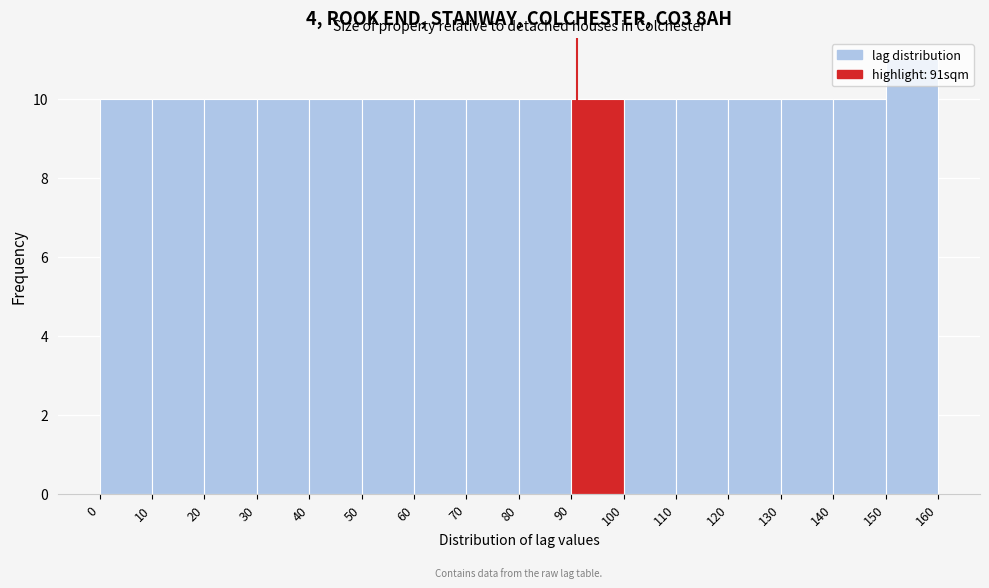

Reading left to right, list every bar in this chart as the range it spans on the x-axis followed by its height. The values are not printed on the chart, so give them approximately, as read against the axis.

0 to 10: 10
10 to 20: 10
20 to 30: 10
30 to 40: 10
40 to 50: 10
50 to 60: 10
60 to 70: 10
70 to 80: 10
80 to 90: 10
90 to 100: 10
100 to 110: 10
110 to 120: 10
120 to 130: 10
130 to 140: 10
140 to 150: 10
150 to 160: 11